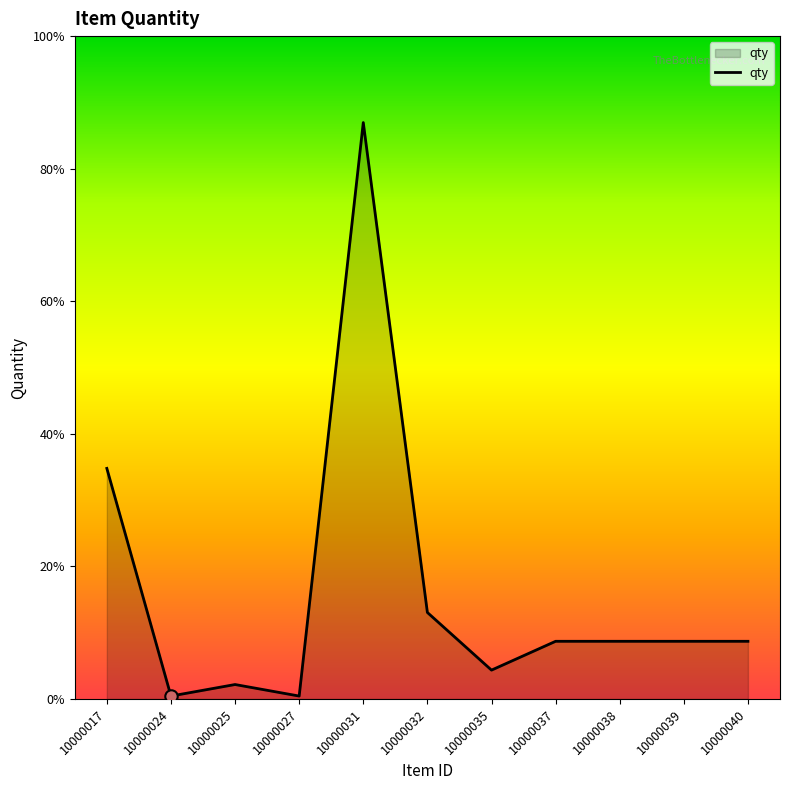

Which has a higher value, 10000039 or 10000025?

10000039